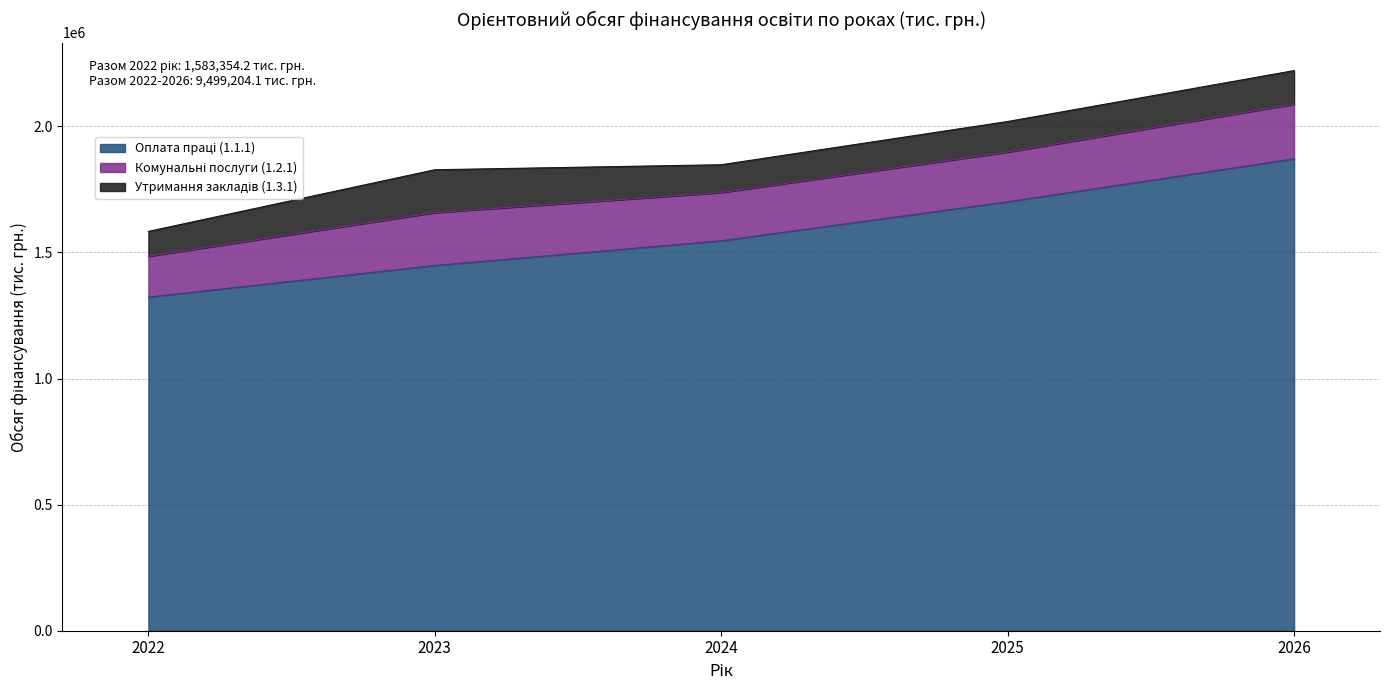

Which series changed the most between 2023 and 2025?

Оплата праці (1.1.1)